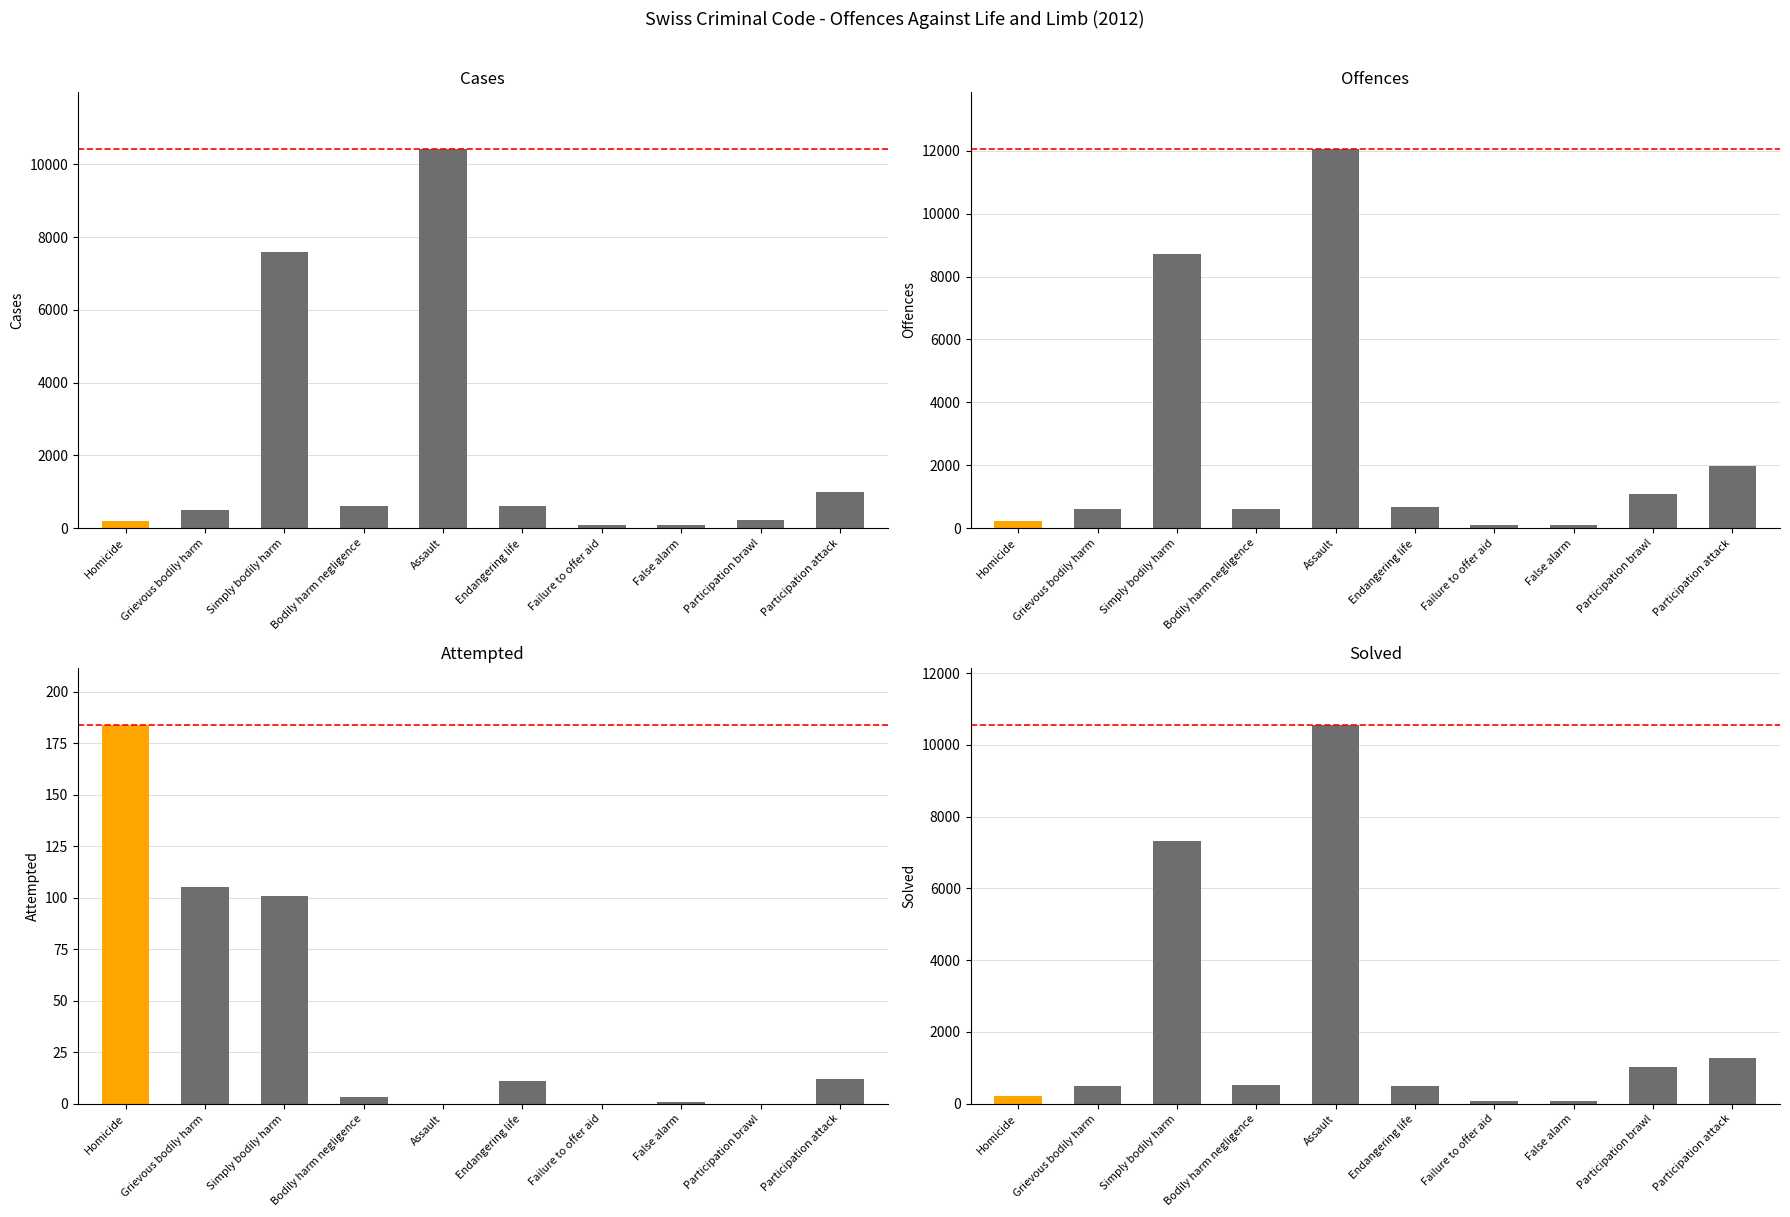

What are all the series names shown in the legend?

Cases, Offences, Attempted, Solved